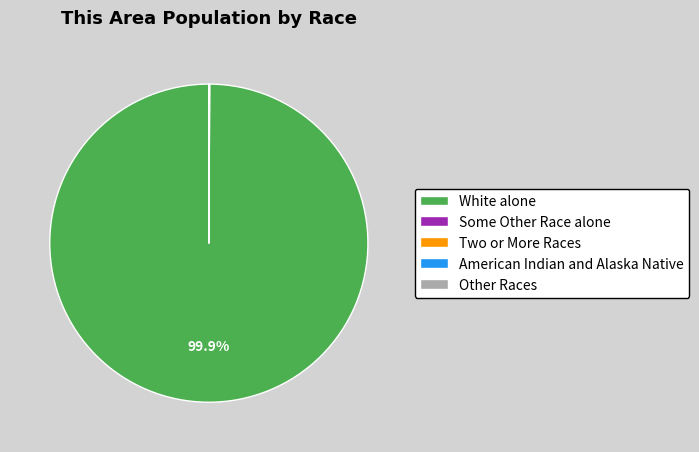

Which slice represents more than half of the pie?

White alone